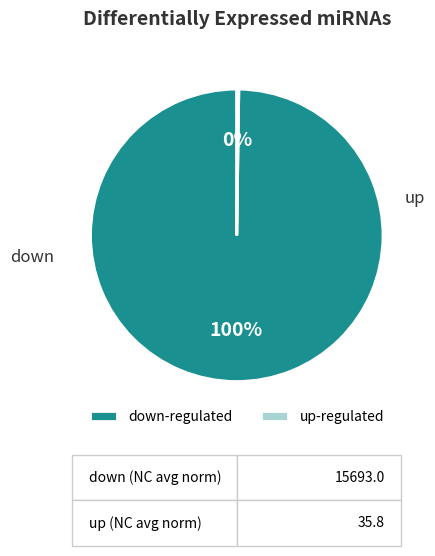

To the nearest percent, what is the difference between the largest and smallest slice percentages?

100%